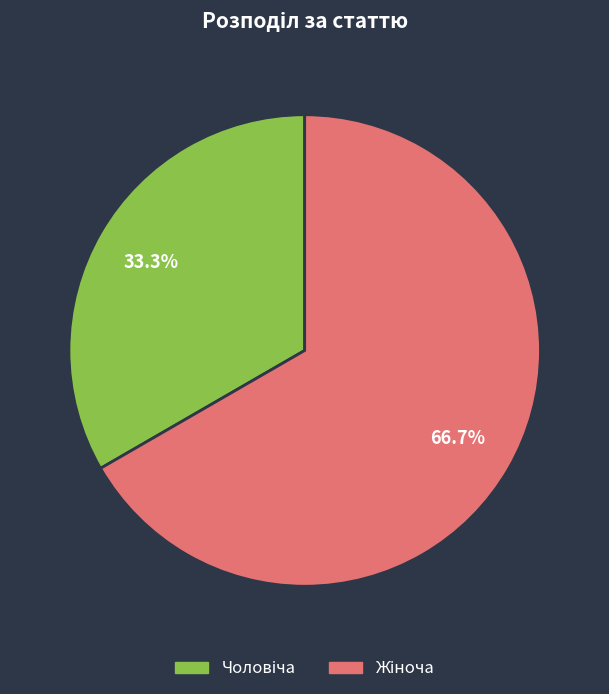

Is there any slice that represents more than half of the pie?

Yes